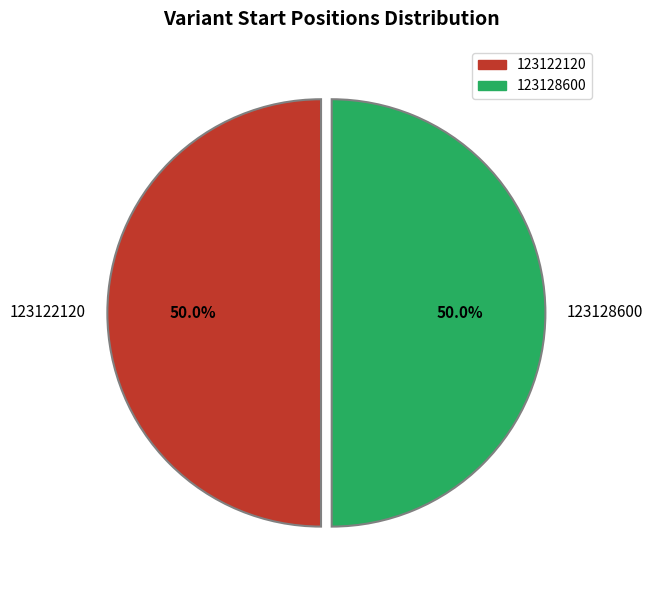

Do 123128600 and 123122120 together represent more than half of the pie?

Yes